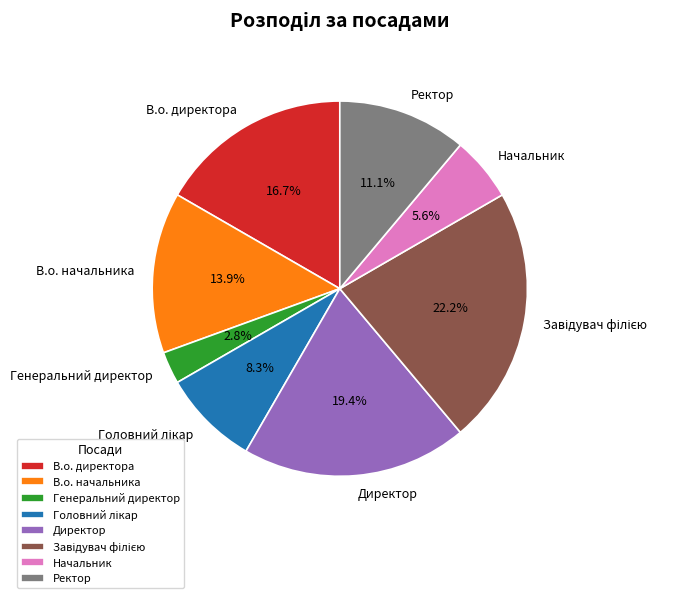

Which category has the smallest portion of the pie?

Генеральний директор